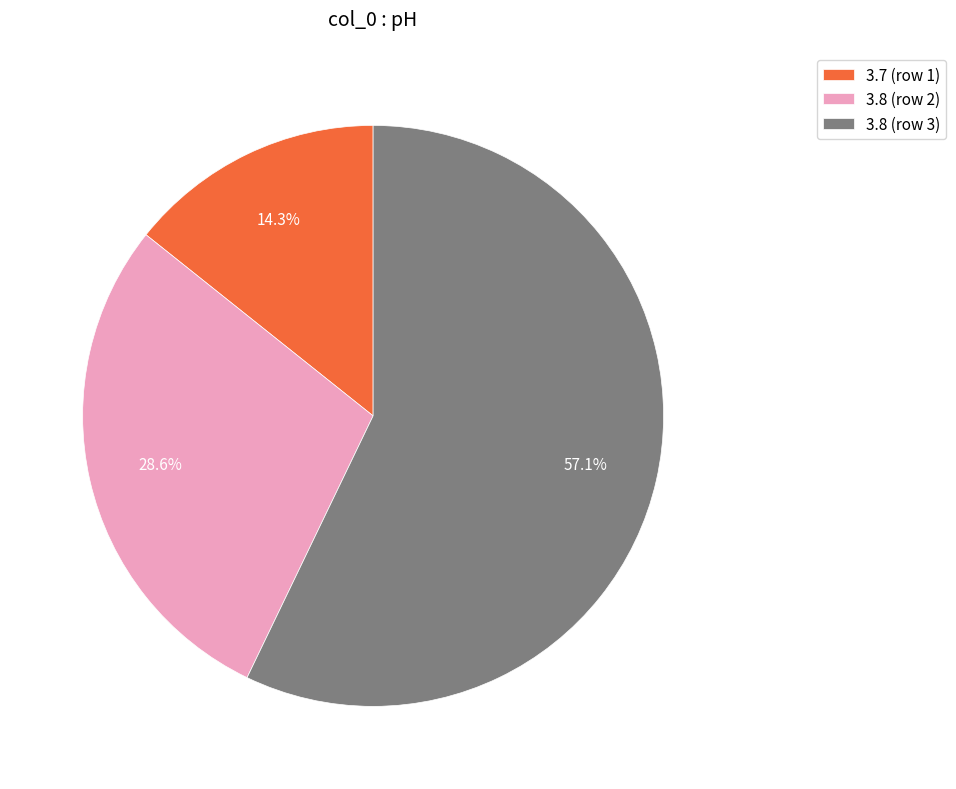

What is the smallest slice in the pie chart?

3.7 (row 1)